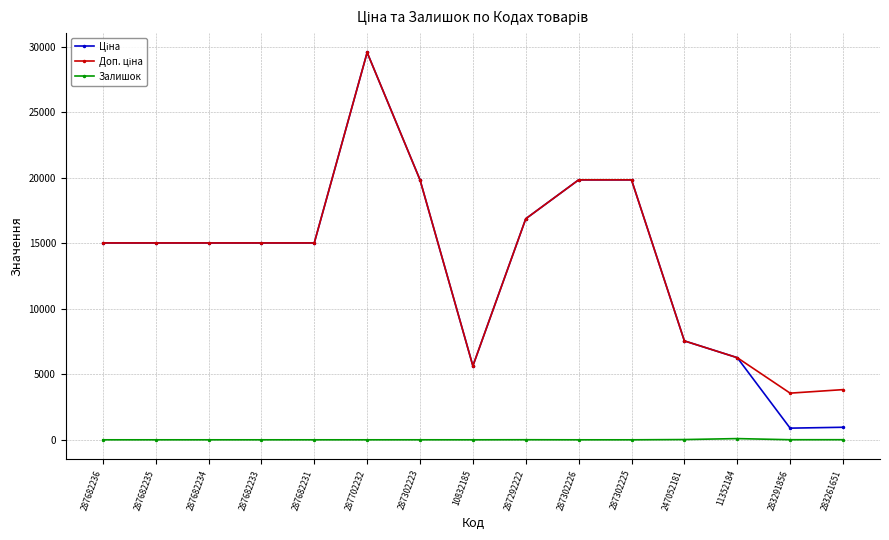

Is it true that Залишок equals 0.0 at 287302225?

True